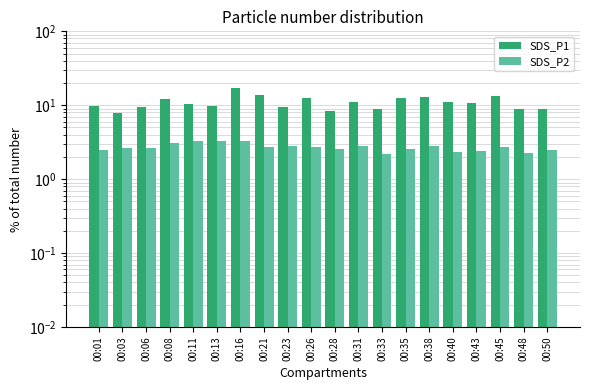

How many data points in SDS_P1 are less than 10?

9